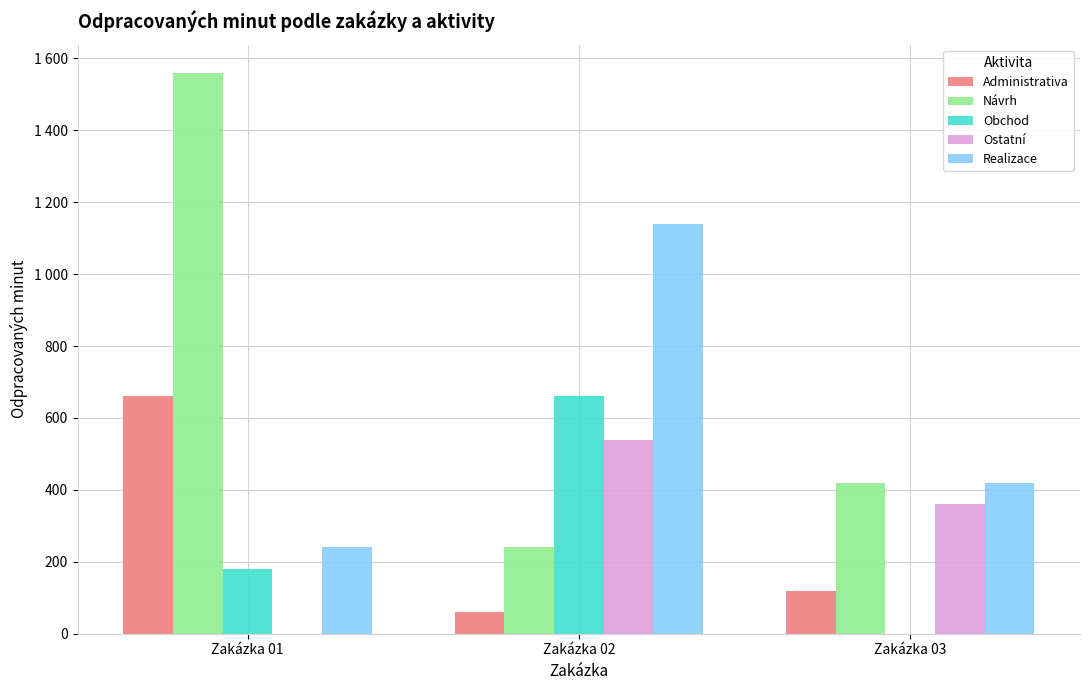

Which series changed the most between Zakázka 01 and Zakázka 02?

Návrh